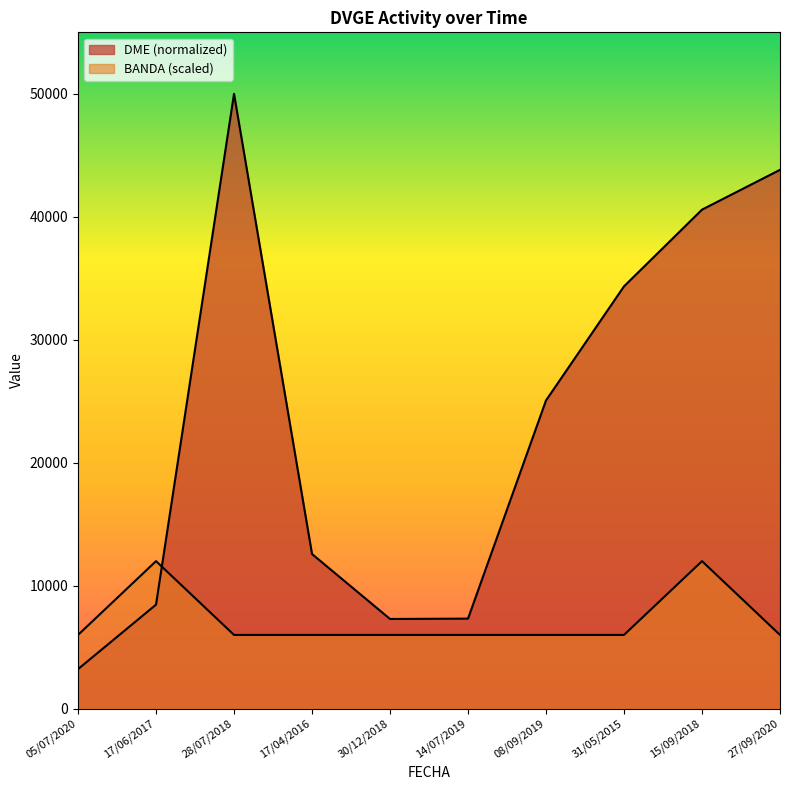

Which has a higher value, 28/07/2018 or 17/06/2017?

17/06/2017